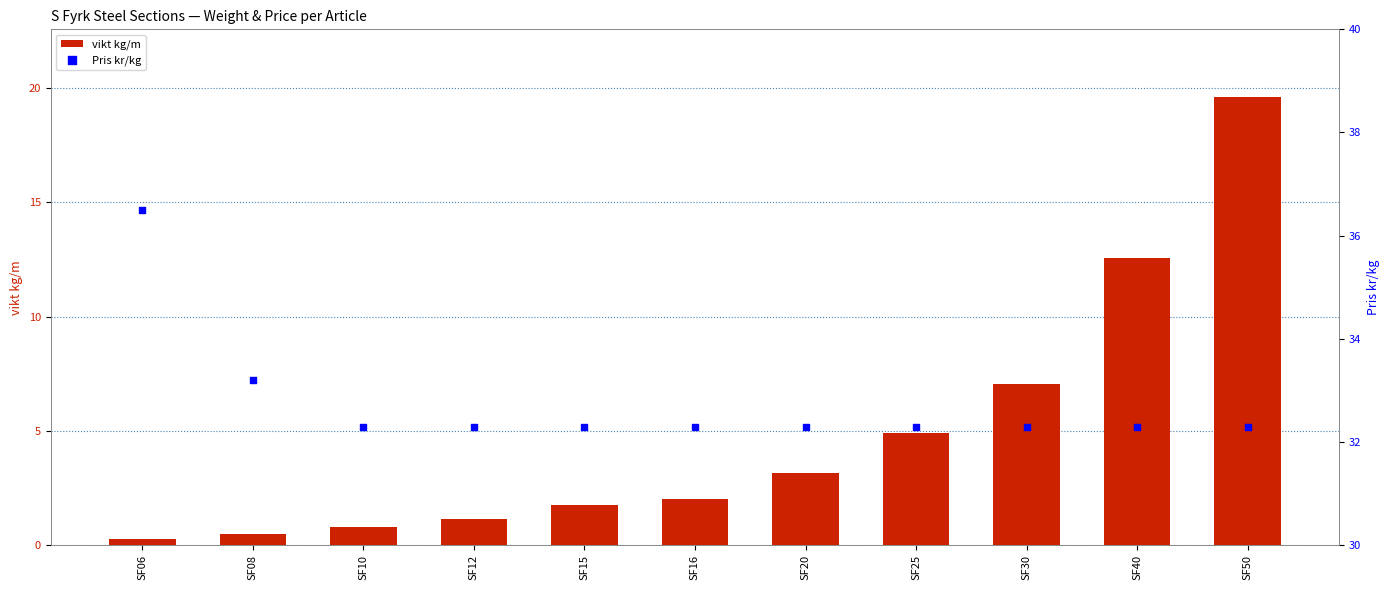

Which series has the largest total across all categories?

Pris kr/kg